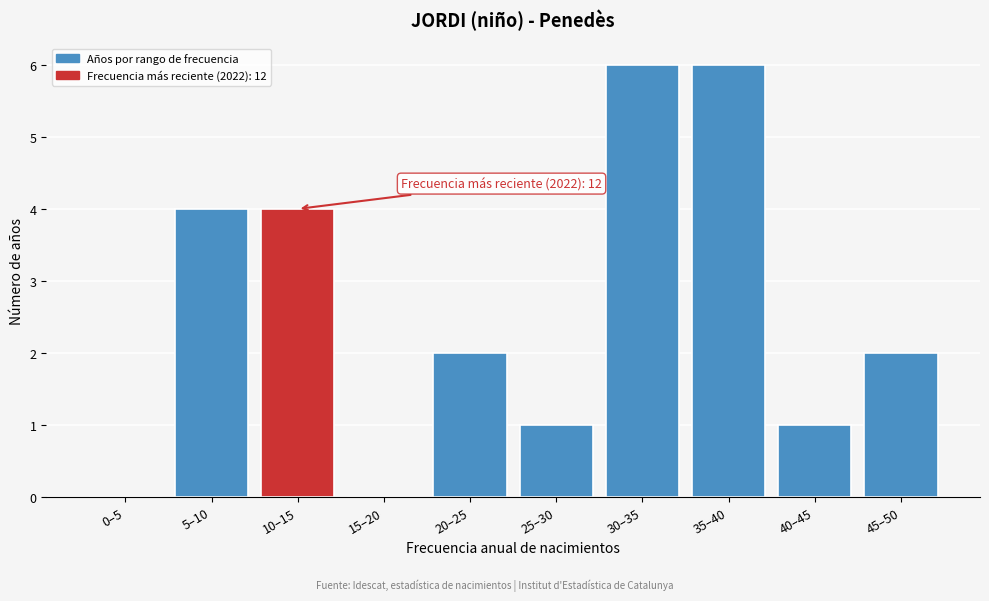

Reading left to right, extract all data points from this chart.

0–5=0	5–10=4	10–15=4	15–20=0	20–25=2	25–30=1	30–35=6	35–40=6	40–45=1	45–50=2